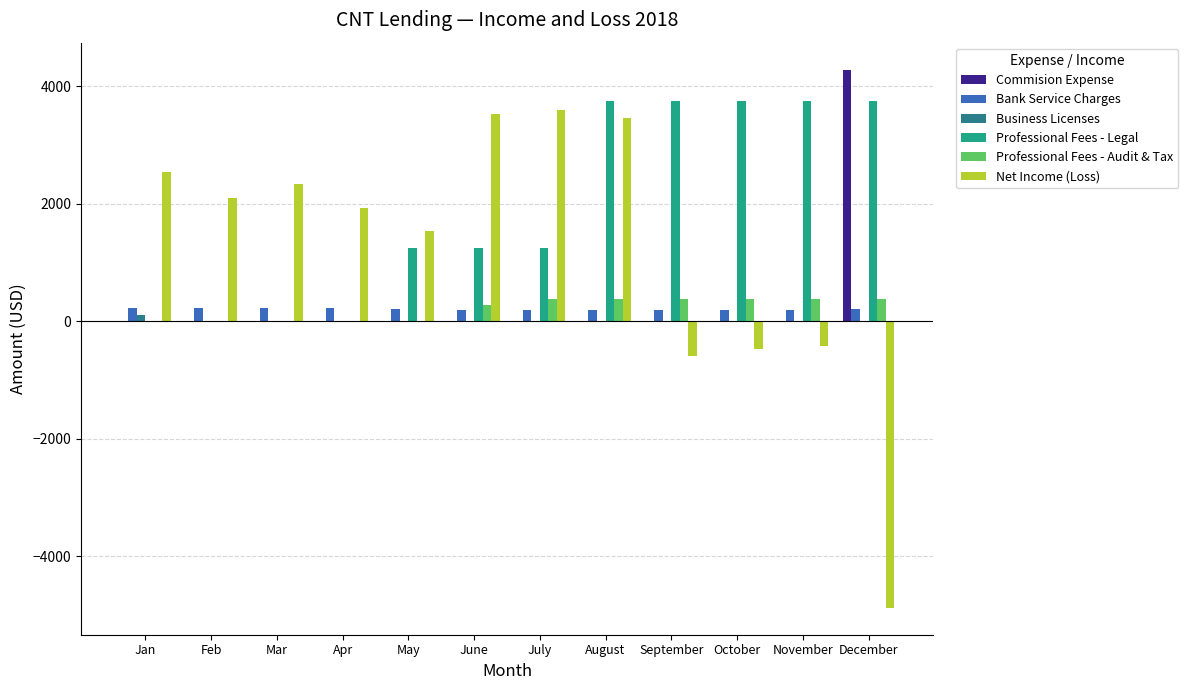

How many series are shown in this chart?

6